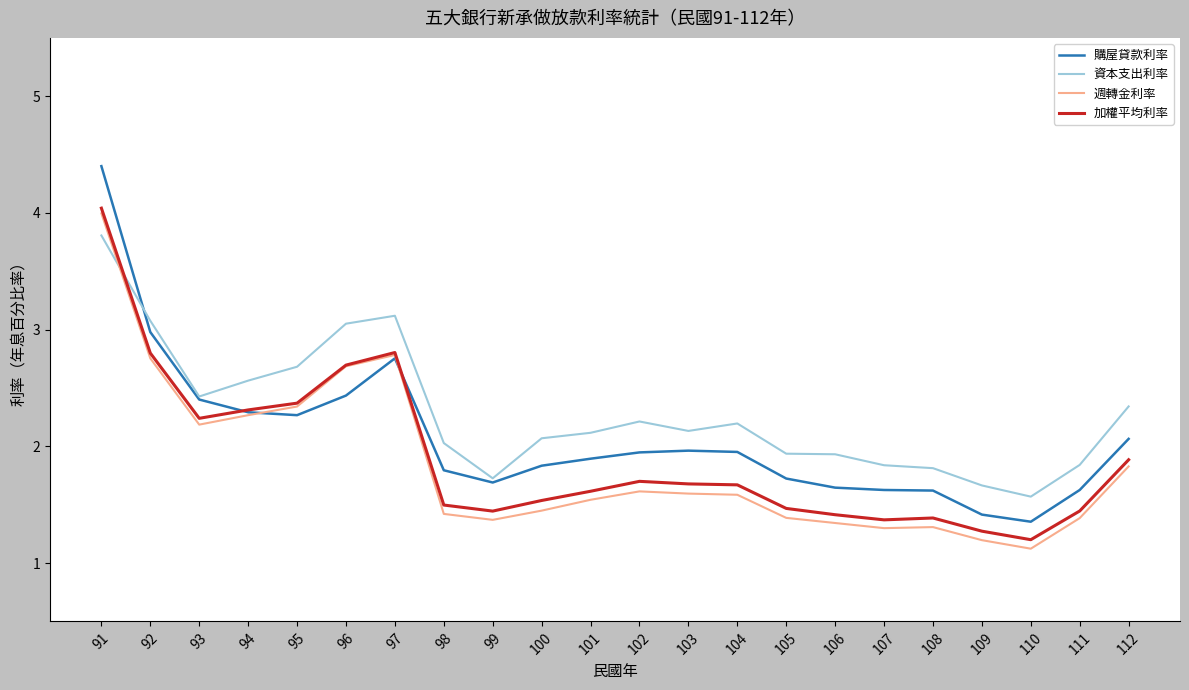

What is the spread (max minus min) of values at 106?

0.6